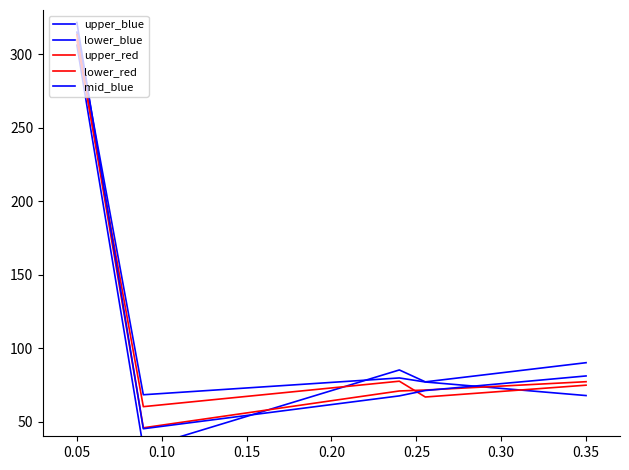

Where do lower_blue and upper_red first cross each other?

0.05 and 0.10